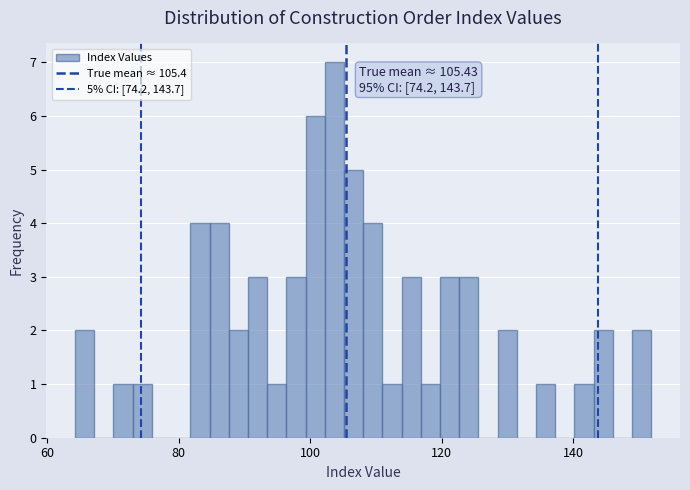

Read against the x-axis, roughly where is the centre of the tallest bar?

104